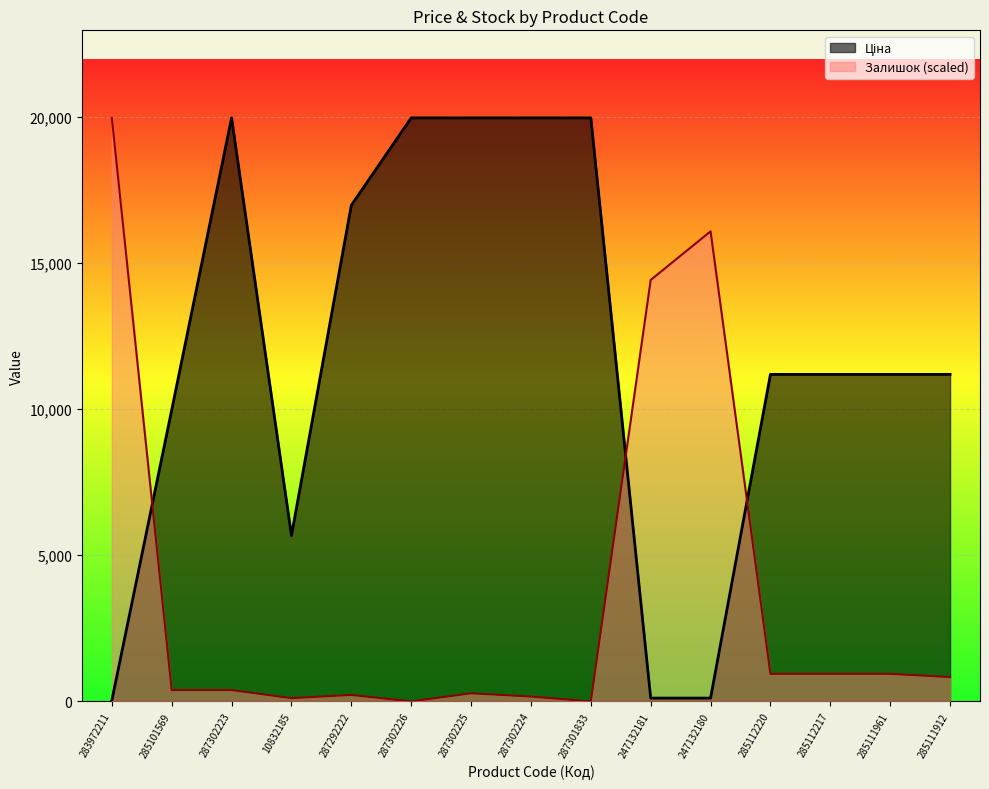

Does the chart display data point markers on the line(s)?

No